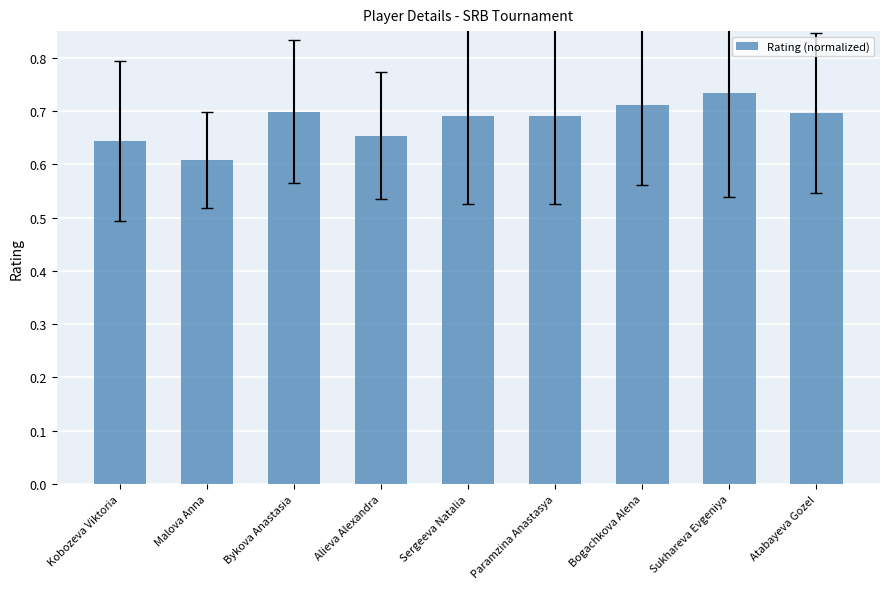

Where is the data nearest to the value 0?

Malova Anna